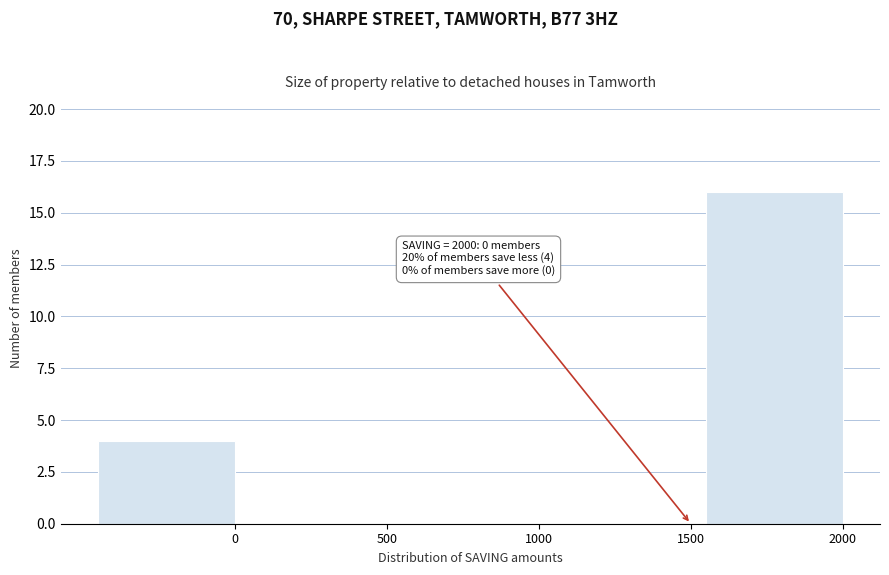

Reading left to right, extract all data points from this chart.

0=4	500=0	1000=0	1500=0	2000=16